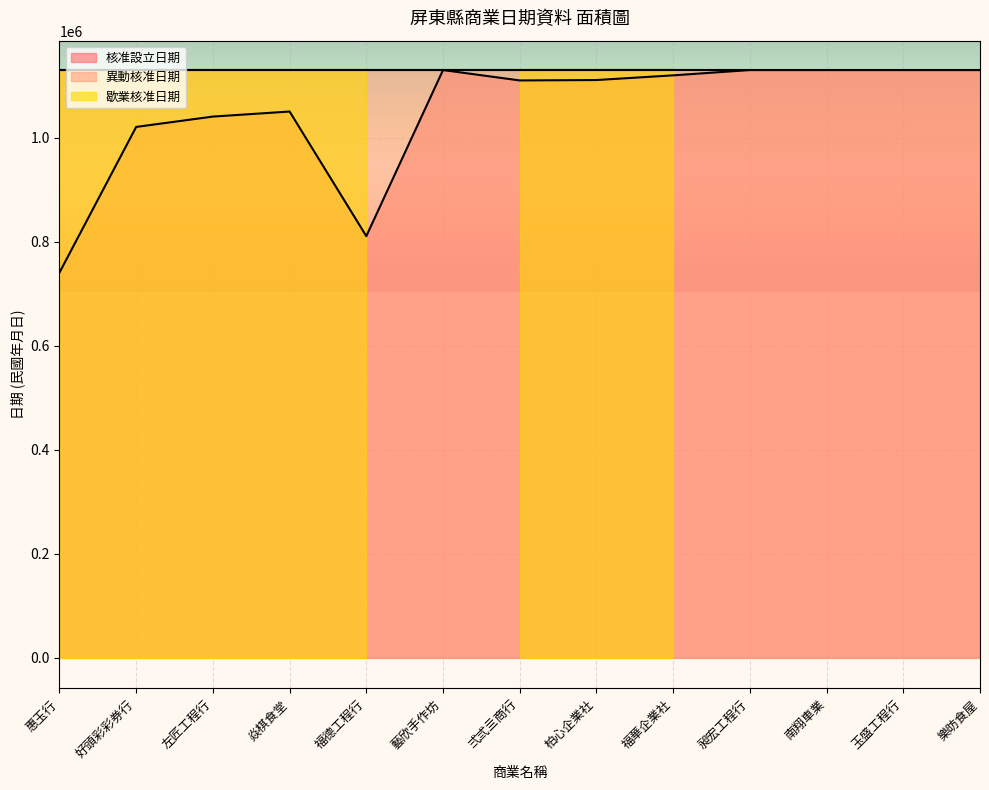

Reading left to right, transcribe all the data shown in this chart.

核准設立日期: 惠玉行=740726	好頭彩彩券行=1020917	左匠工程行=1040807	焱棋食堂=1050519	福德工程行=810812	藝欣手作坊=1130324	弍弎亖商行=1110331	柏心企業社=1111101	福華企業社=1120119	昶宏工程行=1130320	南翔車業=1130324	玉盛工程行=1130324	樂昉食屋=1130324
異動核准日期: 惠玉行=1130324	好頭彩彩券行=1130324	左匠工程行=1130324	焱棋食堂=1130324	福德工程行=1130324	藝欣手作坊=1130324	弍弎亖商行=1130324	柏心企業社=1130324	福華企業社=1130324	昶宏工程行=1130324	南翔車業=1130324	玉盛工程行=1130324	樂昉食屋=1130324
歇業核准日期: 惠玉行=1130324	好頭彩彩券行=1130324	左匠工程行=1130324	焱棋食堂=1130324	福德工程行=1130324	藝欣手作坊=0	弍弎亖商行=1130324	柏心企業社=1130324	福華企業社=1130324	昶宏工程行=0	南翔車業=0	玉盛工程行=0	樂昉食屋=0